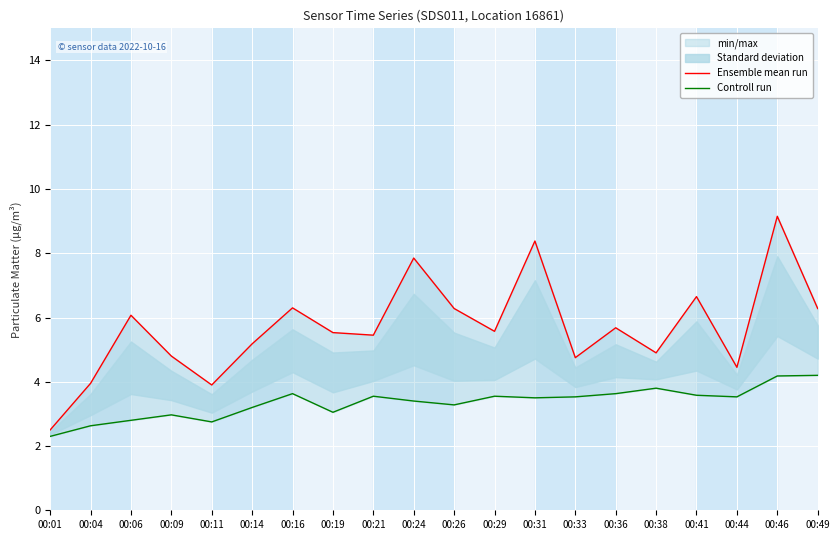

True or false: Controll run and Ensemble mean run cross at least once.

False